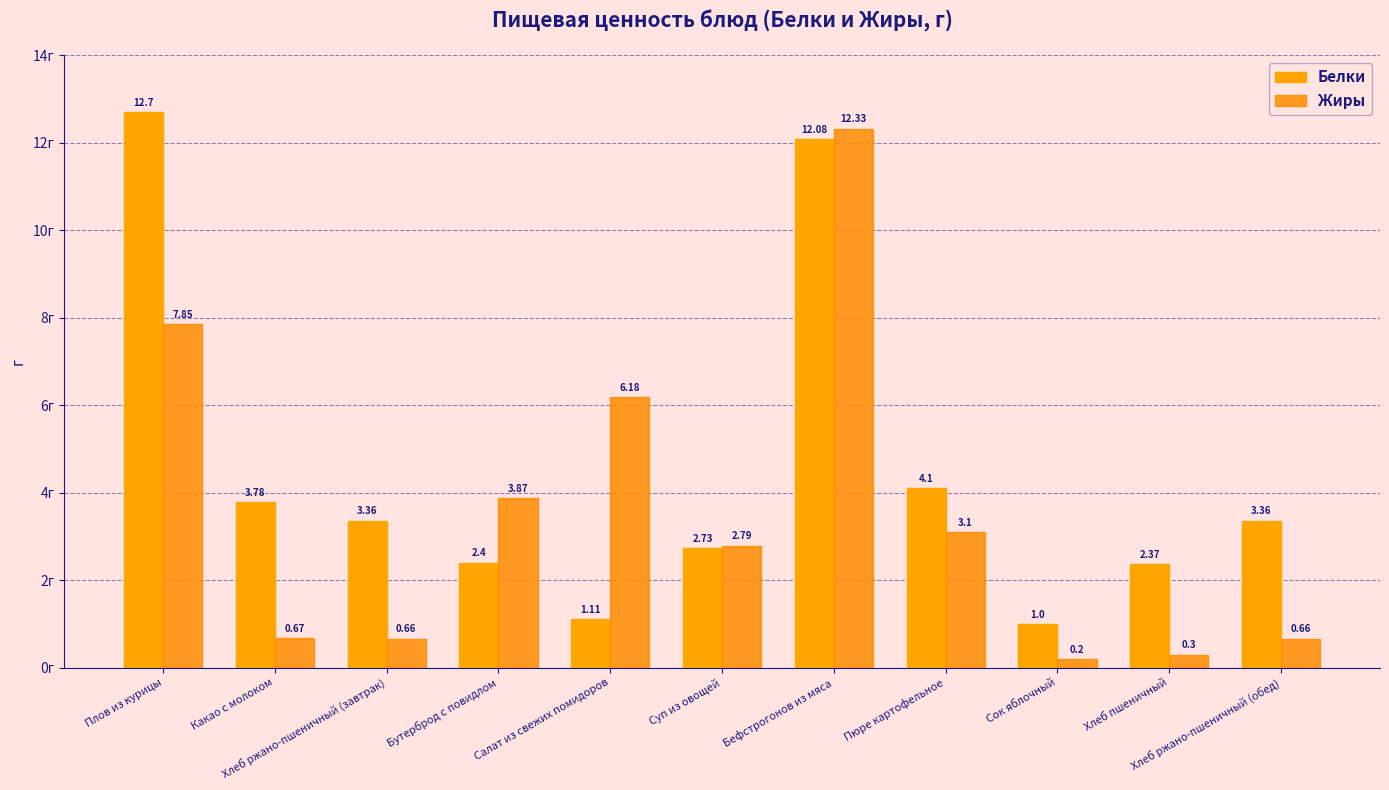

Rank the series by their maximum value, from highest to lowest.

Белки, Жиры